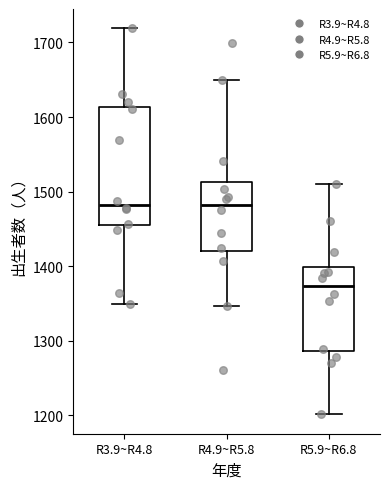

Which box is the tallest, from its lower edge to its upper edge?

R3.9~R4.8